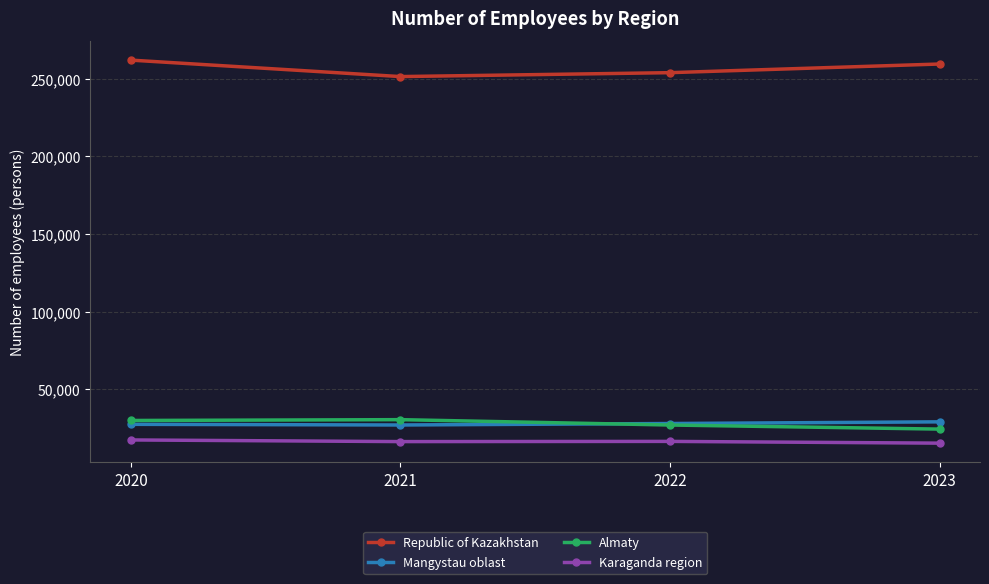

What is the spread (max minus min) of values at 2022?

237585